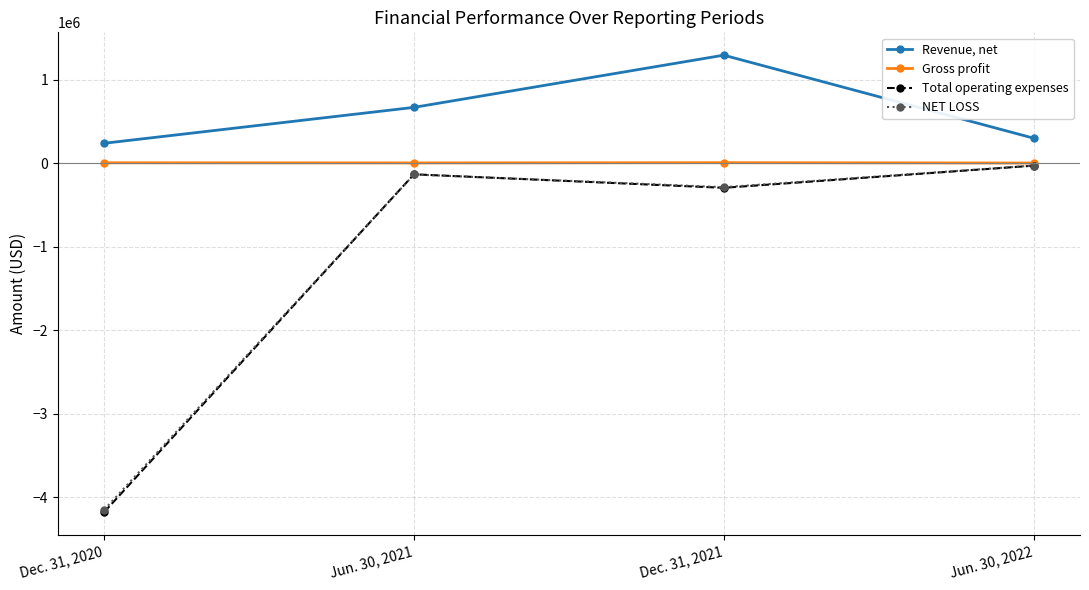

What is the difference between the highest and lowest values at Jun. 30, 2021?

803576